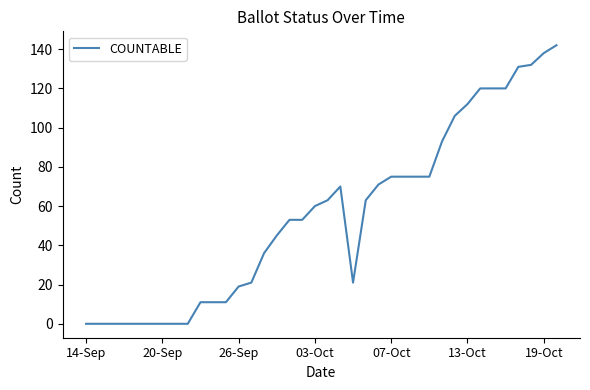

Reading left to right, what are all the values shown in this chart?

0	0	0	0	0	0	0	0	0	11	11	11	19	21	36	45	53	53	60	63	70	21	63	71	75	75	75	75	93	106	112	120	120	120	131	132	138	142